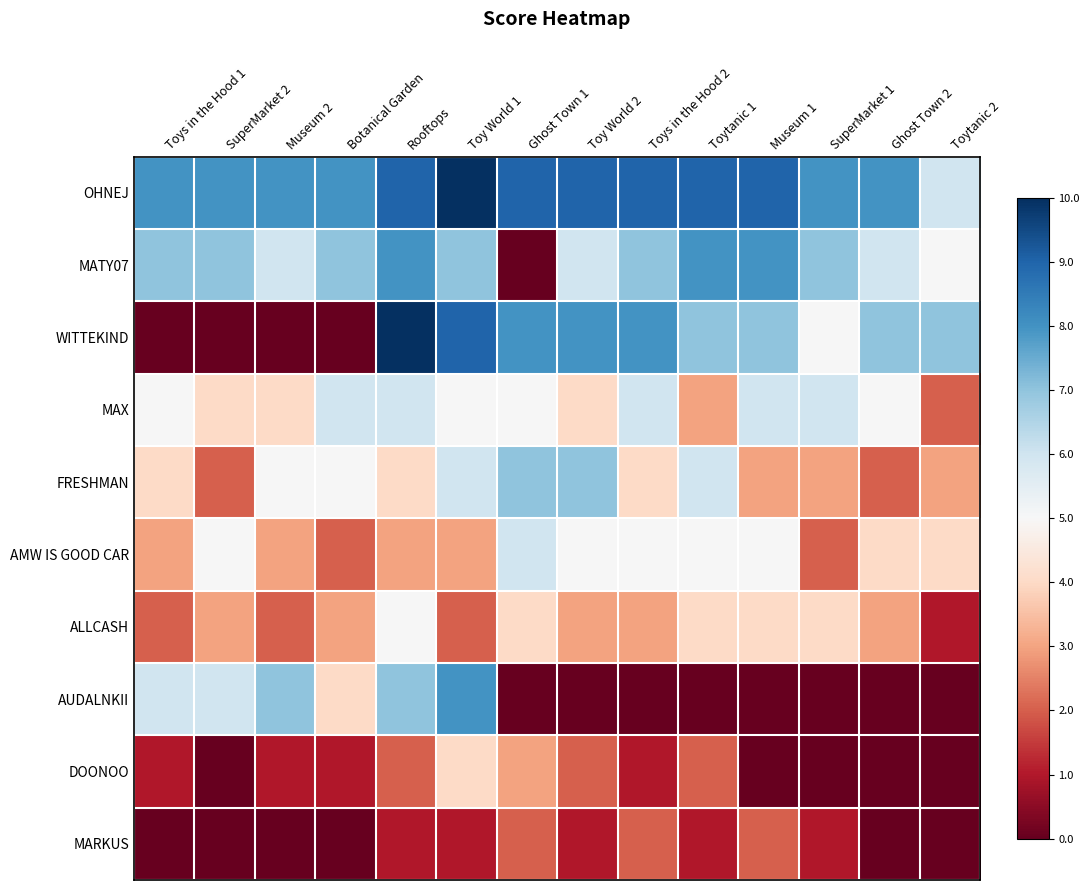

Between Toys in the Hood 1 and SuperMarket 1, which is larger?

Toys in the Hood 1